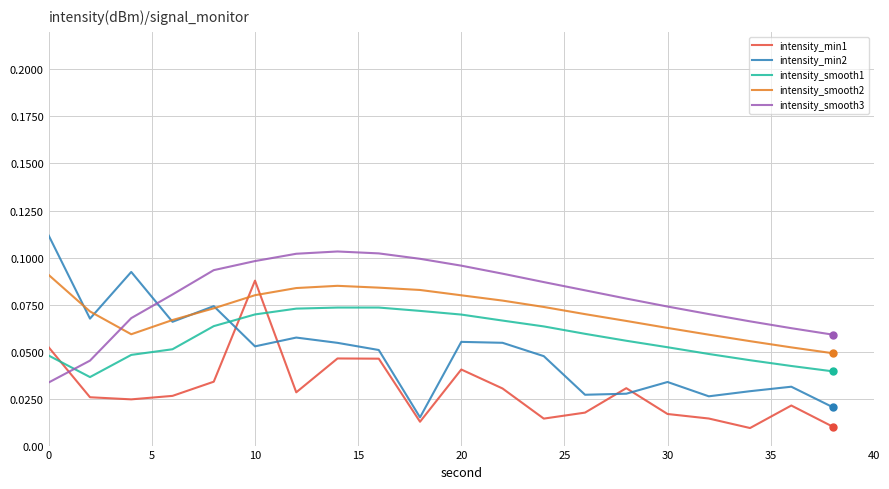

Which series has the largest range (max minus min)?

intensity_min2